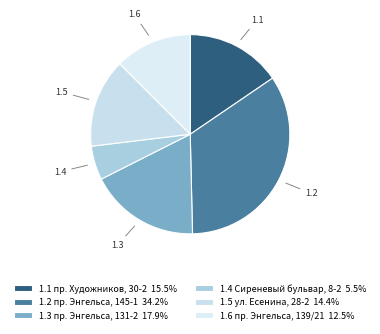

Is the sum of 1.4 Сиреневый бульвар, 8-2 and 1.2 пр. Энгельса, 145-1 greater than half?

No